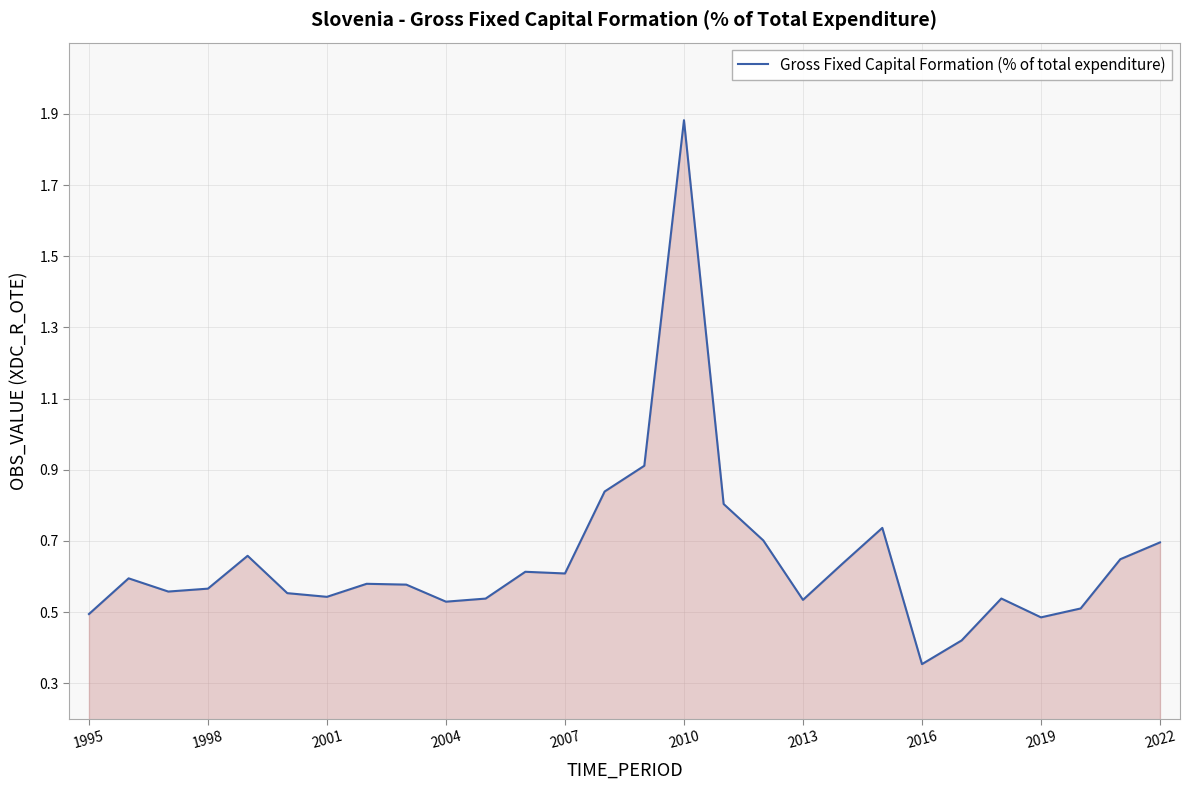

What is the difference between the maximum and minimum values?

1.5